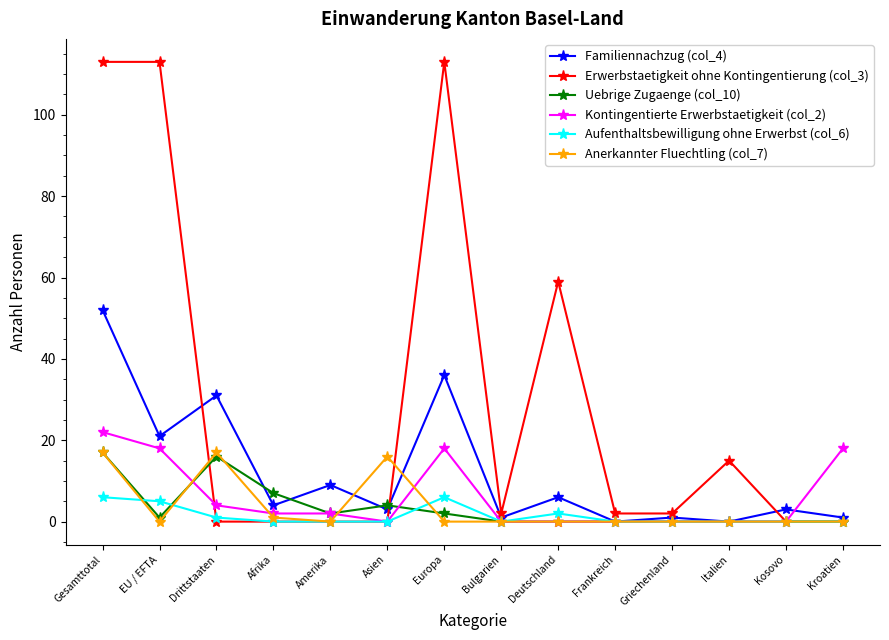

The Familiennachzug (col_4) series shows 2 at Deutschland. True or false?

False